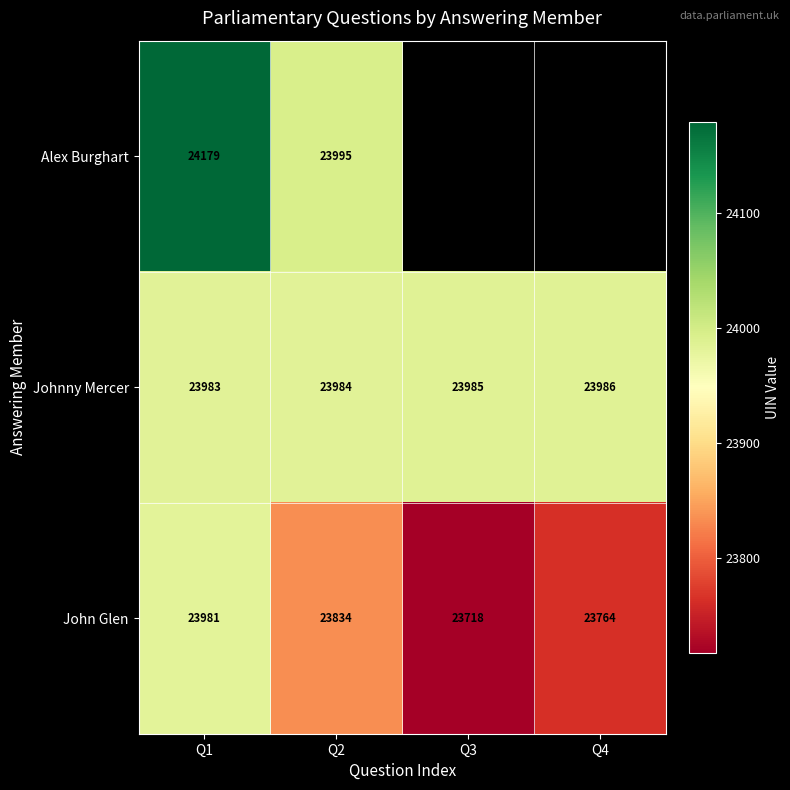

Rank the series at Q1 from lowest to highest value.

John Glen, Johnny Mercer, Alex Burghart